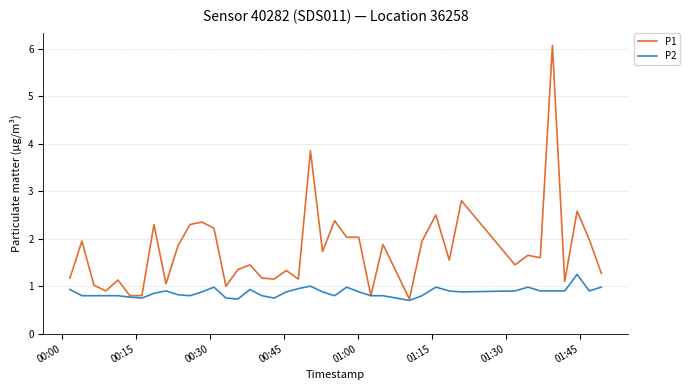

What is the sum of all P1 values?

70.4